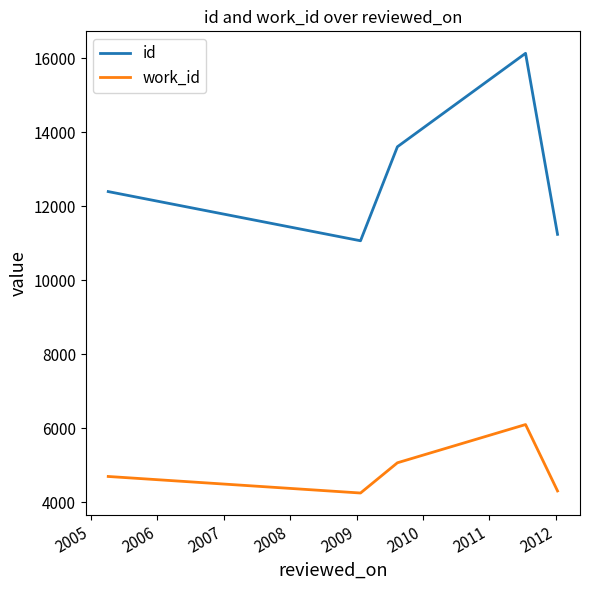

Which series has the largest range (max minus min)?

id